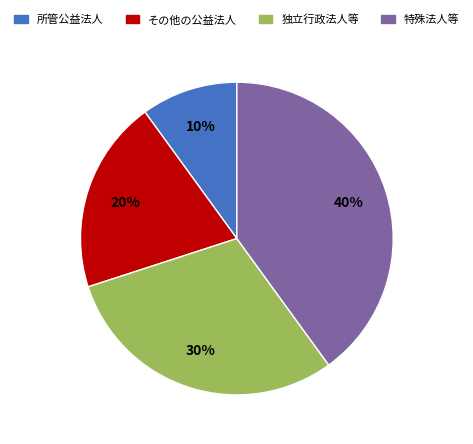

Is there any slice that represents more than half of the pie?

No